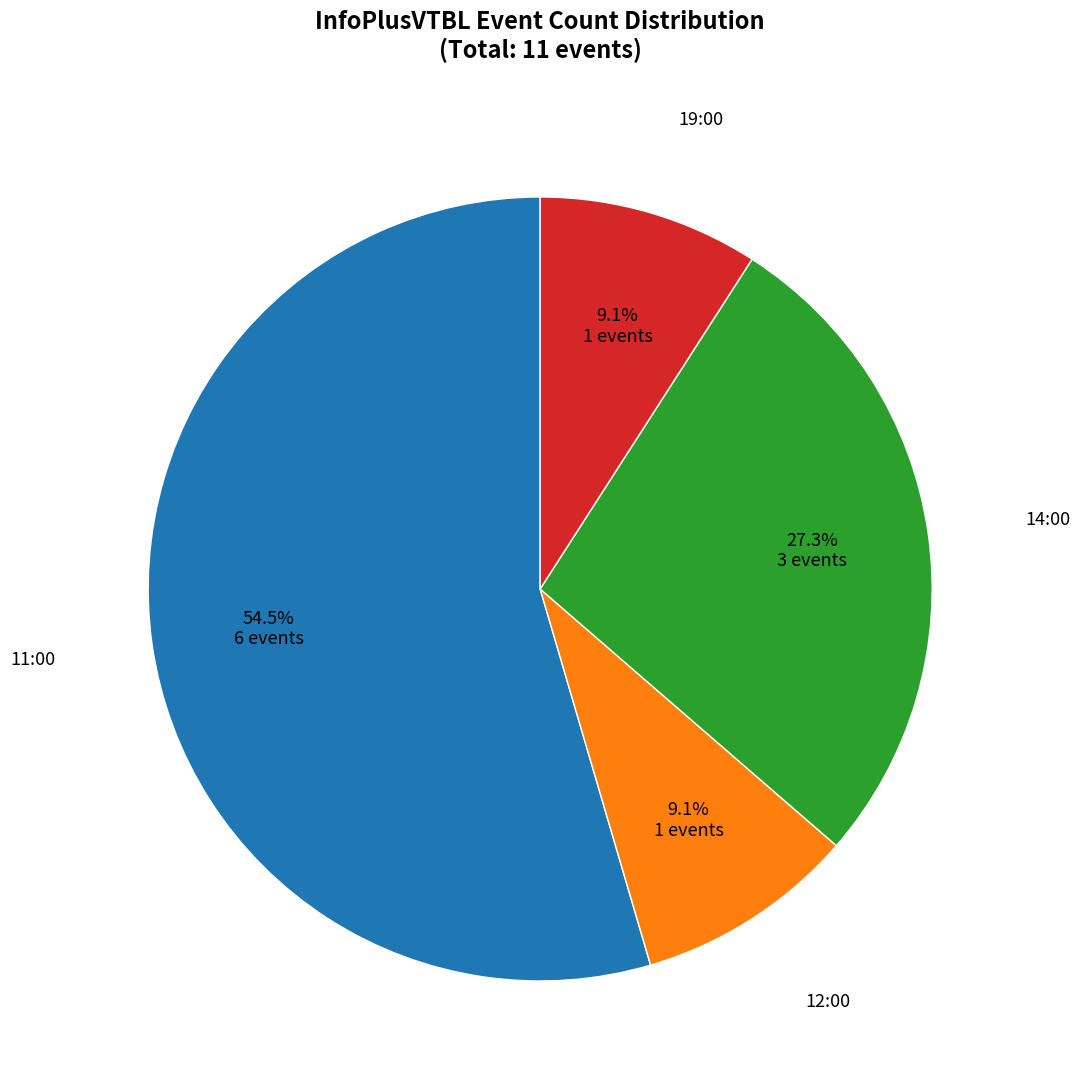

How many slices are in this pie chart?

4